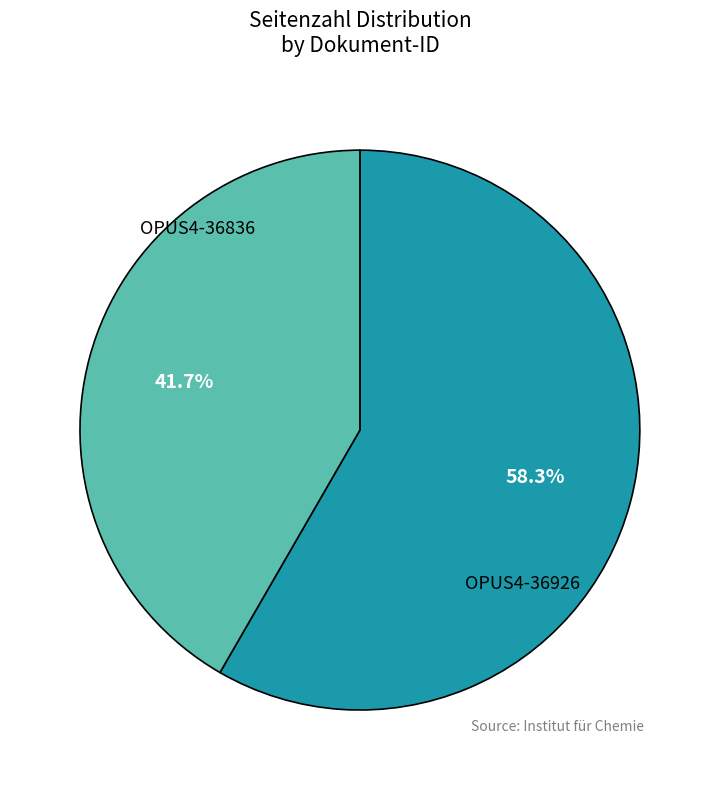

Which has a higher value, OPUS4-36926 or OPUS4-36836?

OPUS4-36836